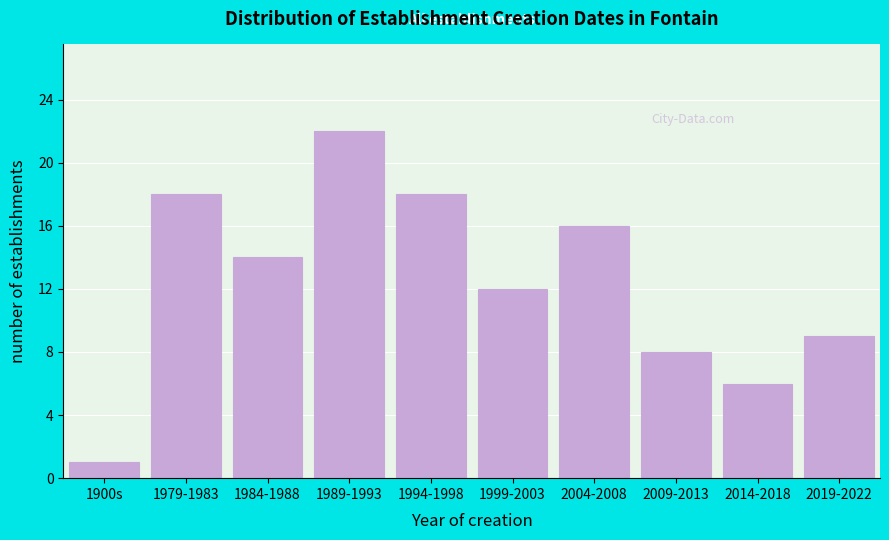

Reading left to right, extract all data points from this chart.

1	18	14	22	18	12	16	8	6	9